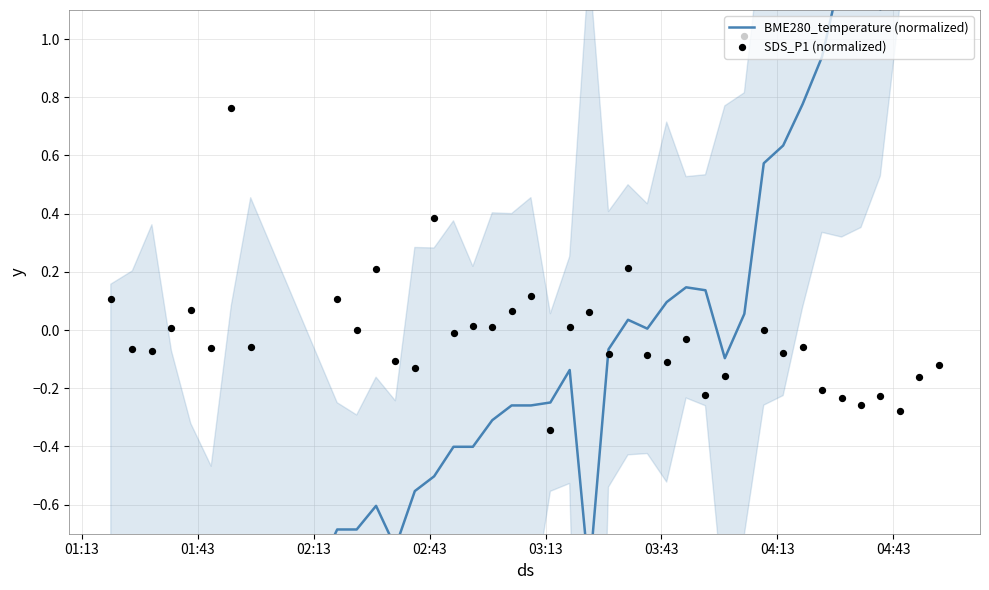

Which series contains the lowest Y value?

BME280_temperature (normalized)